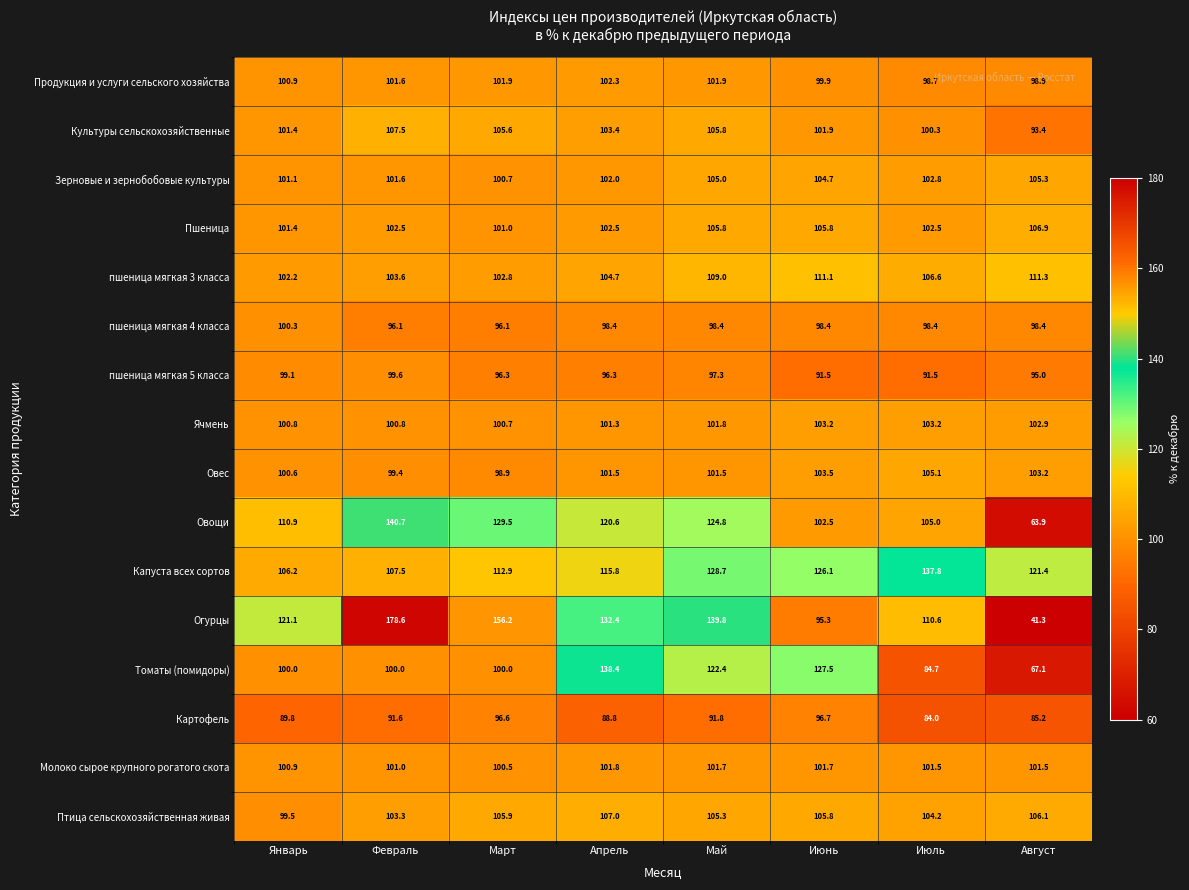

What is the sum of all пшеница мягкая 3 класса values?

851.3